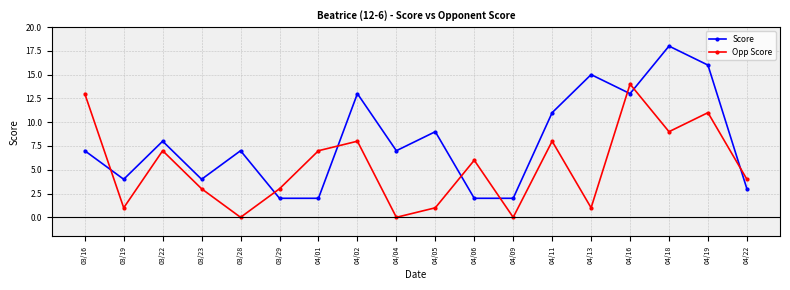

Where is the first local minimum for Score?

03/19